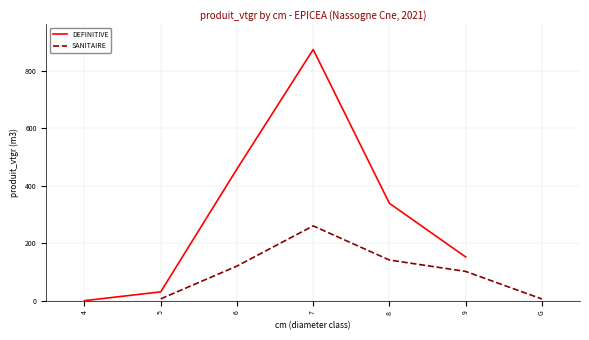

At which label does DEFINITIVE first exceed 339?

6